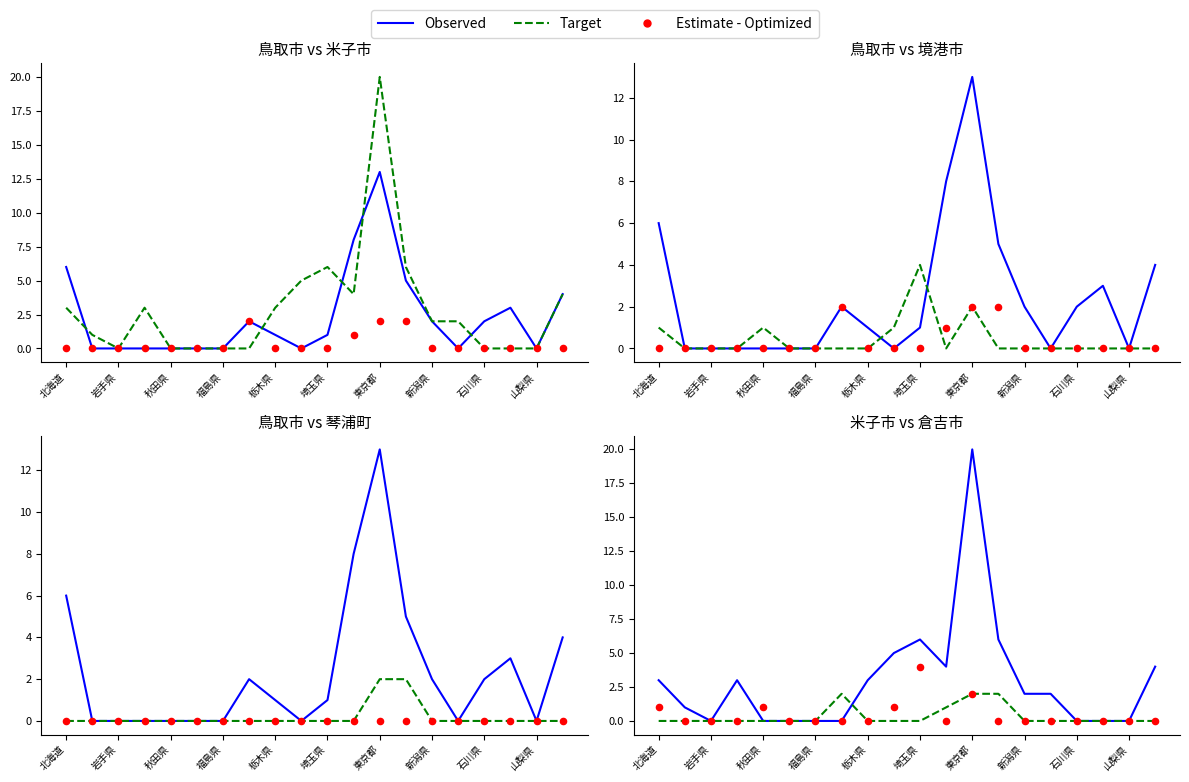

What are all the series names shown in the legend?

Observed, Target, Estimate - Optimized